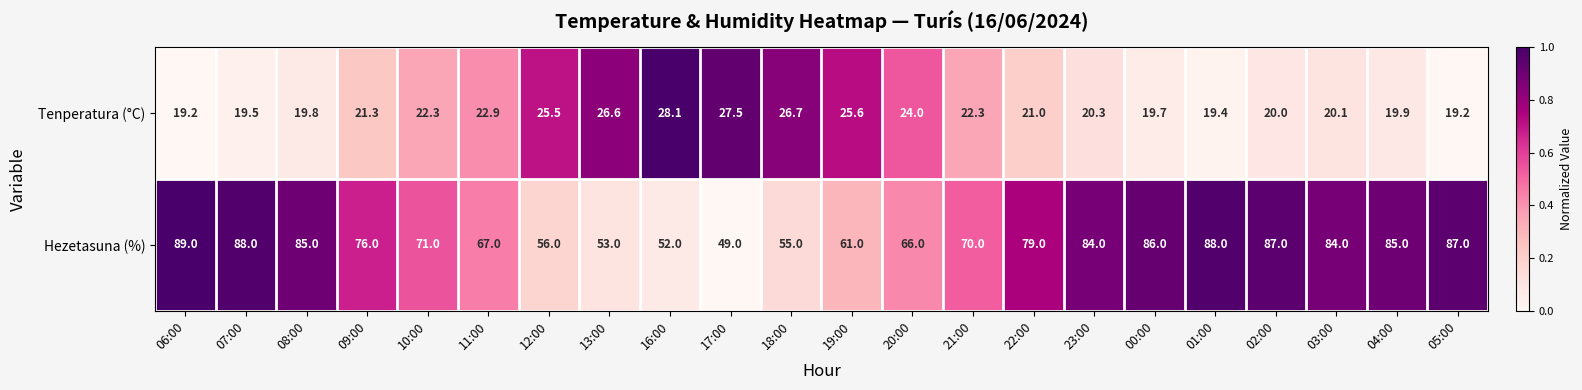

The Hezetasuna (%) series shows 38.0 at 23:00. True or false?

False